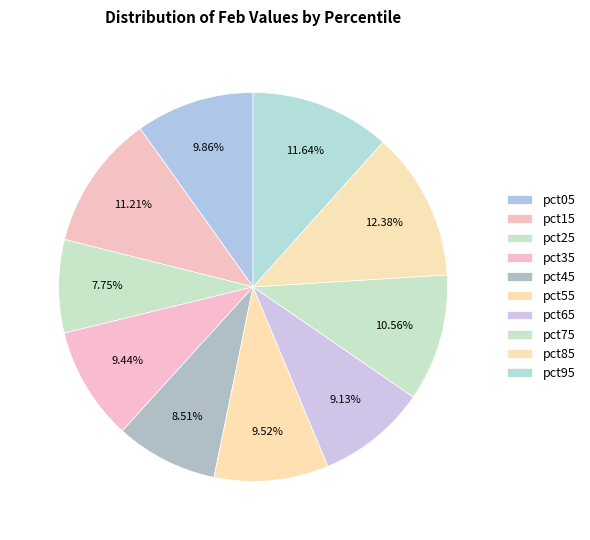

Is it true that pct65 is 16% of the pie?

False